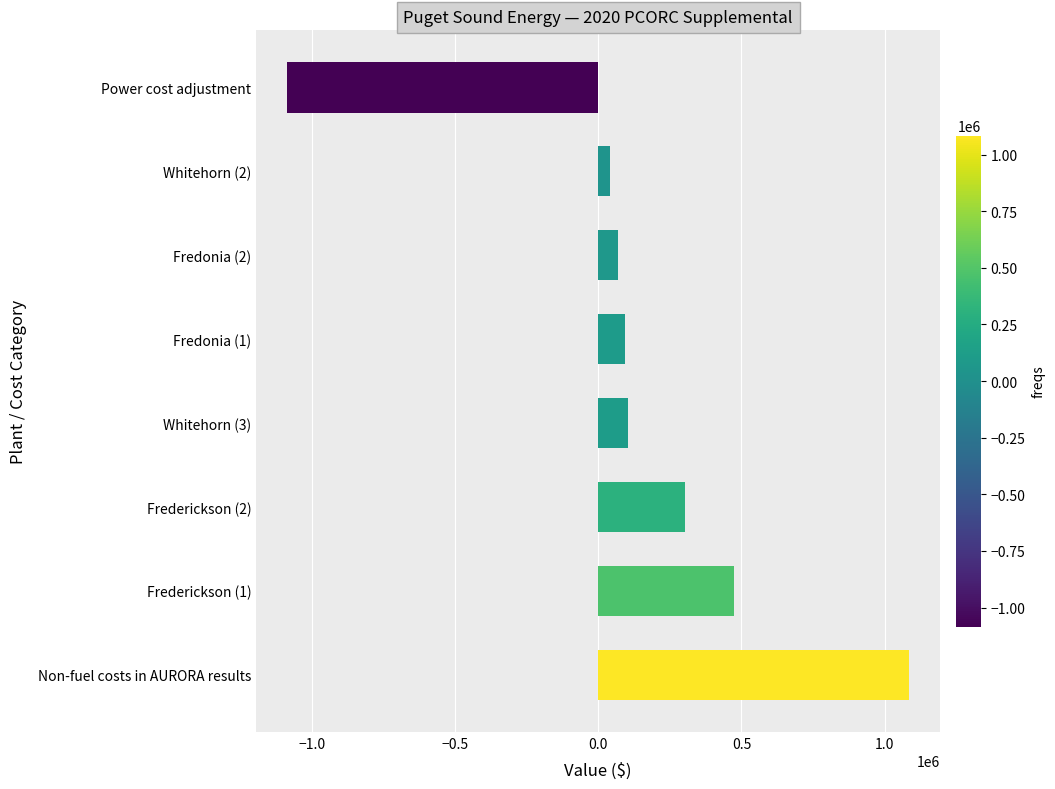

The value at Fredonia (1) is 94713.3. True or false?

True